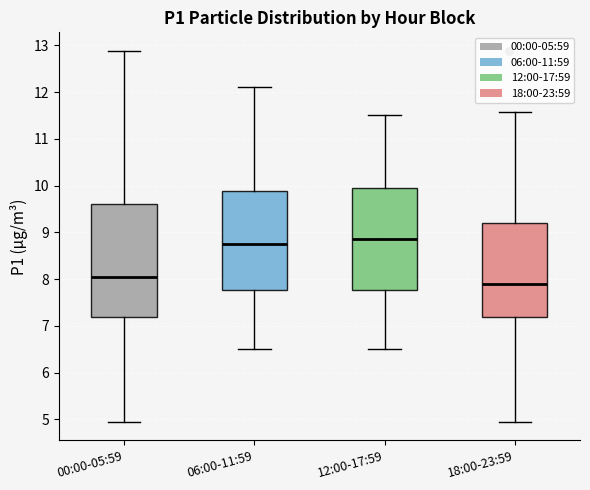

Reading left to right, read every box against the y-axis: the position of its median line, the range the box covers, and the ends of its whiskers. The values are not printed on the chart, so give them approximately, as read against the axis.

00:00-05:59: median 8.1, box 7.2 to 9.6, whiskers 5.0 to 12.9
06:00-11:59: median 8.8, box 7.8 to 9.9, whiskers 6.5 to 12.1
12:00-17:59: median 8.9, box 7.8 to 10.0, whiskers 6.5 to 11.5
18:00-23:59: median 7.9, box 7.2 to 9.2, whiskers 5.0 to 11.6